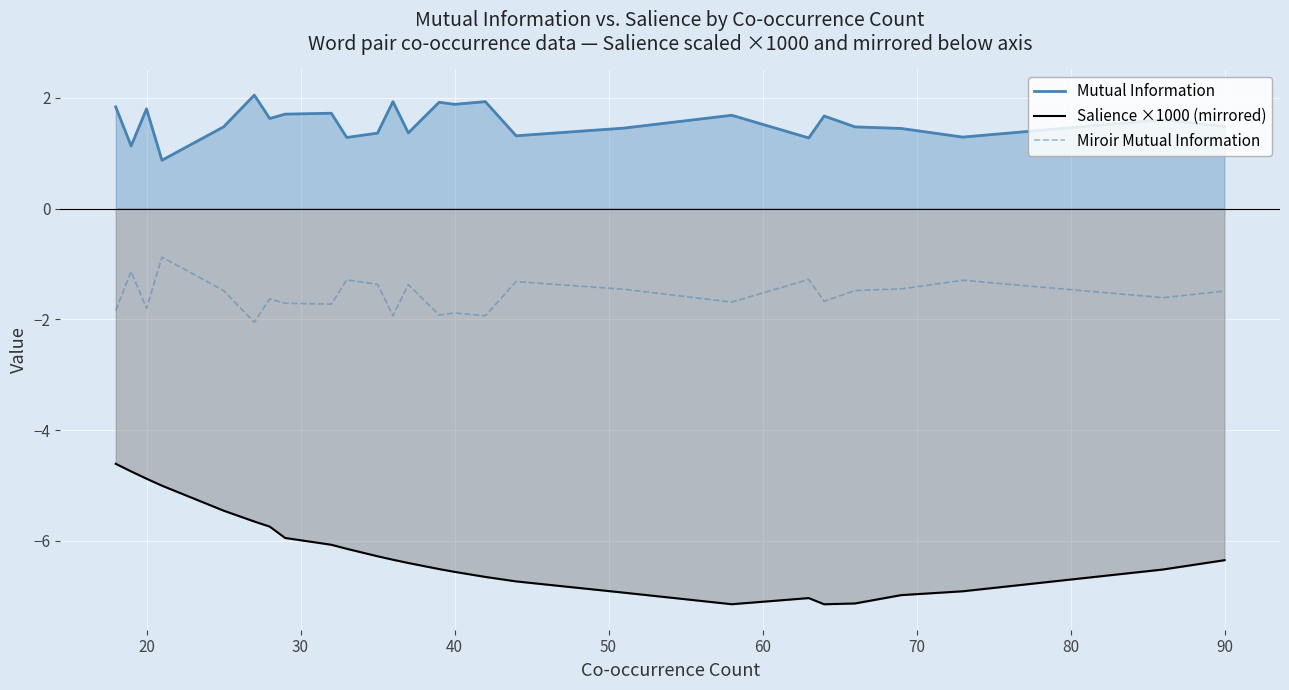

True or false: Miroir Mutual Information has more than 1 points higher than both neighbors.

True